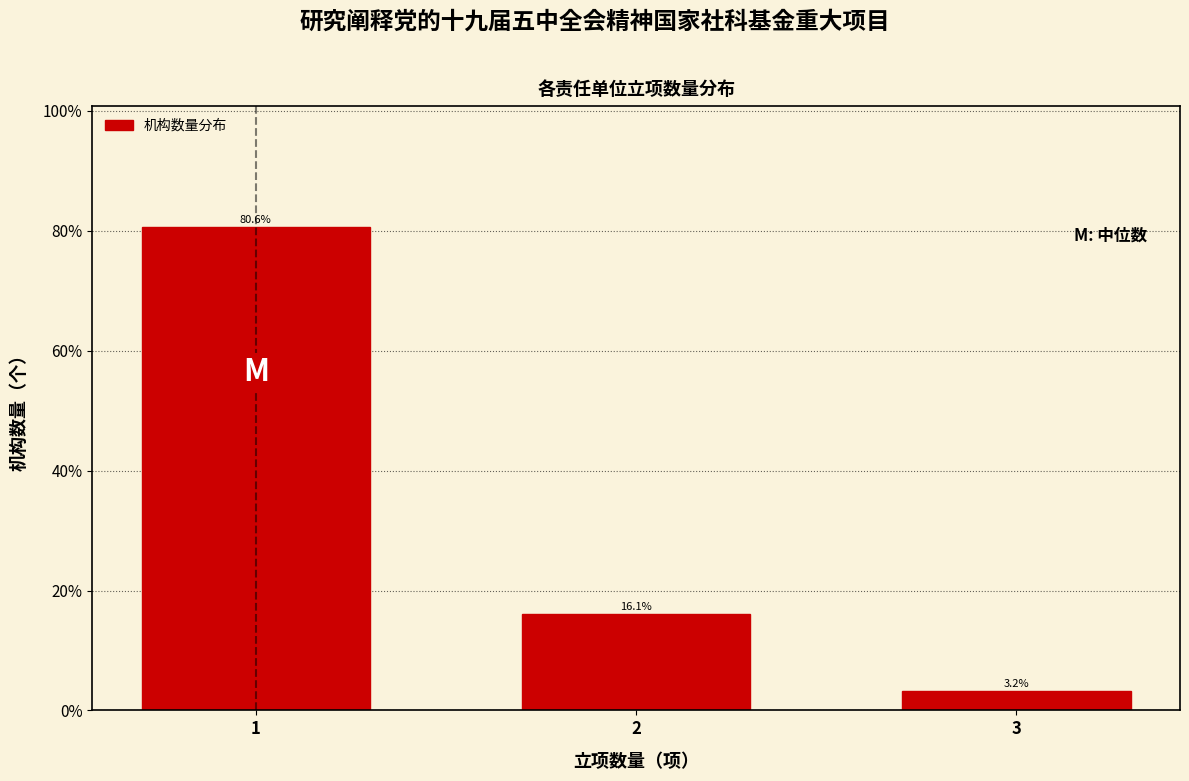

Reading left to right, transcribe all the data shown in this chart.

80.6	16.1	3.2